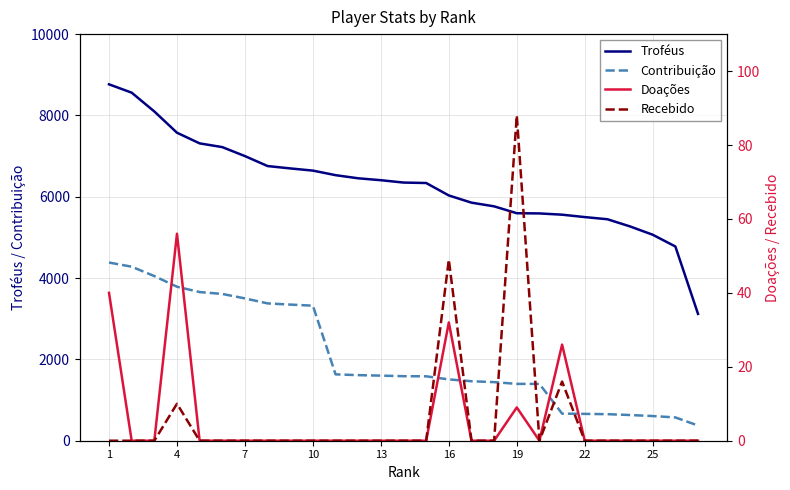

What is the highest value of the Contribuição series?

4382